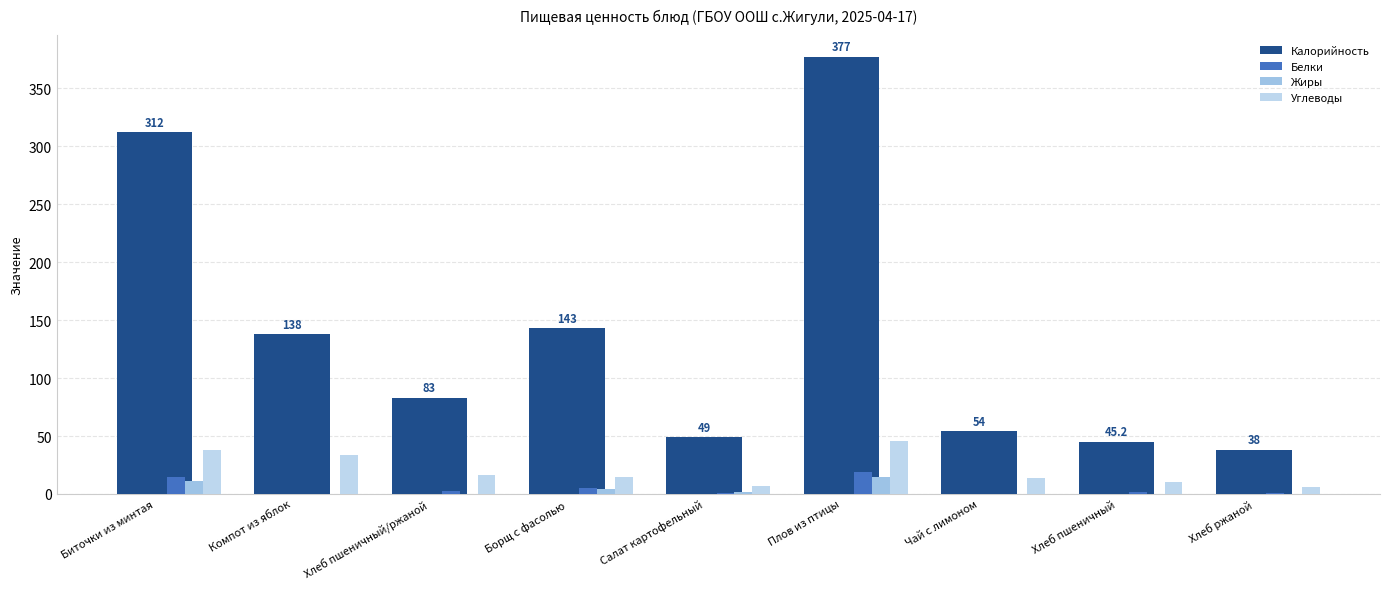

Is it true that Калорийность equals 41.5 at Компот из яблок?

False